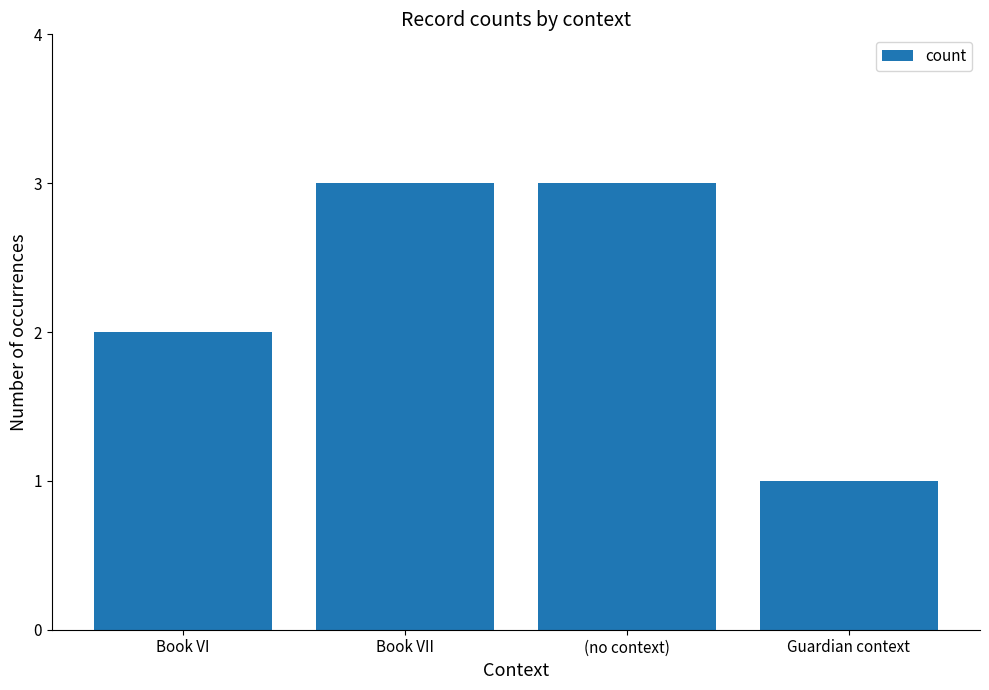

The chart shows a value of 5 at (no context). True or false?

False